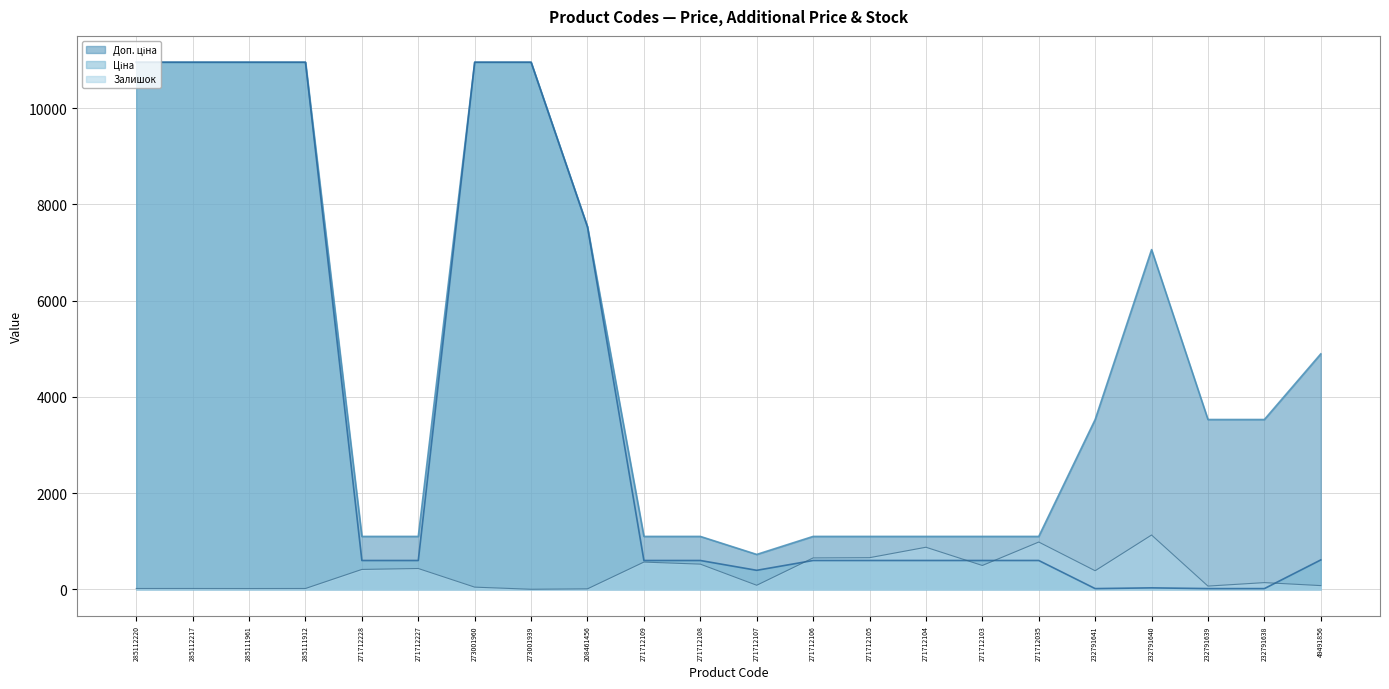

Is it true that Залишок equals 78.0 at 49491856?

True